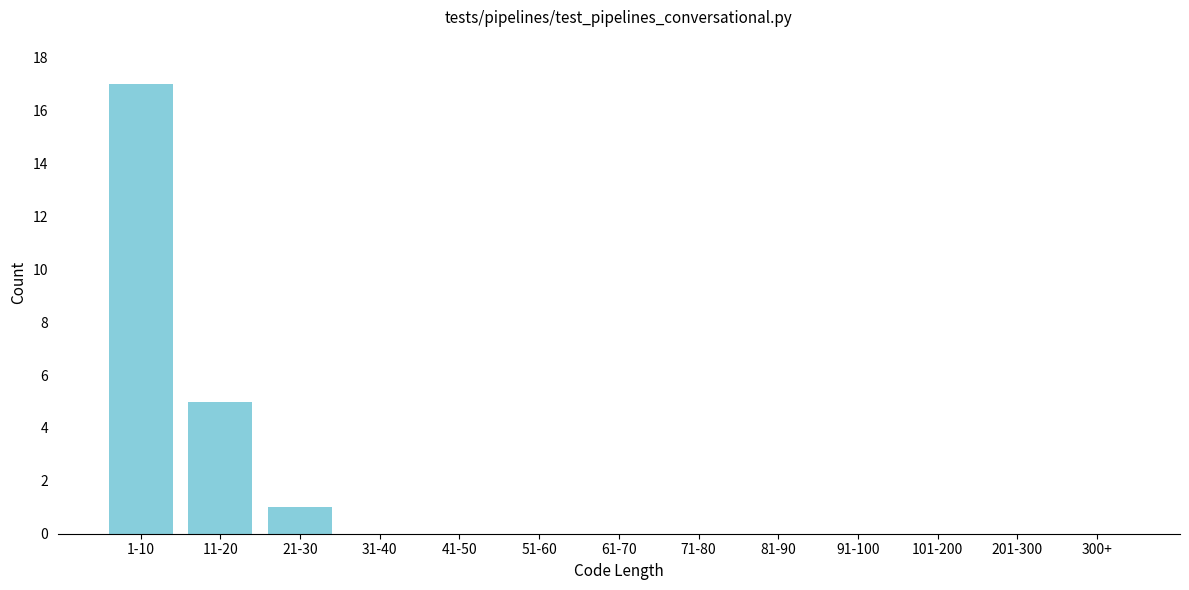

Reading left to right, extract all data points from this chart.

1-10=17	11-20=5	21-30=1	31-40=0	41-50=0	51-60=0	61-70=0	71-80=0	81-90=0	91-100=0	101-200=0	201-300=0	300+=0